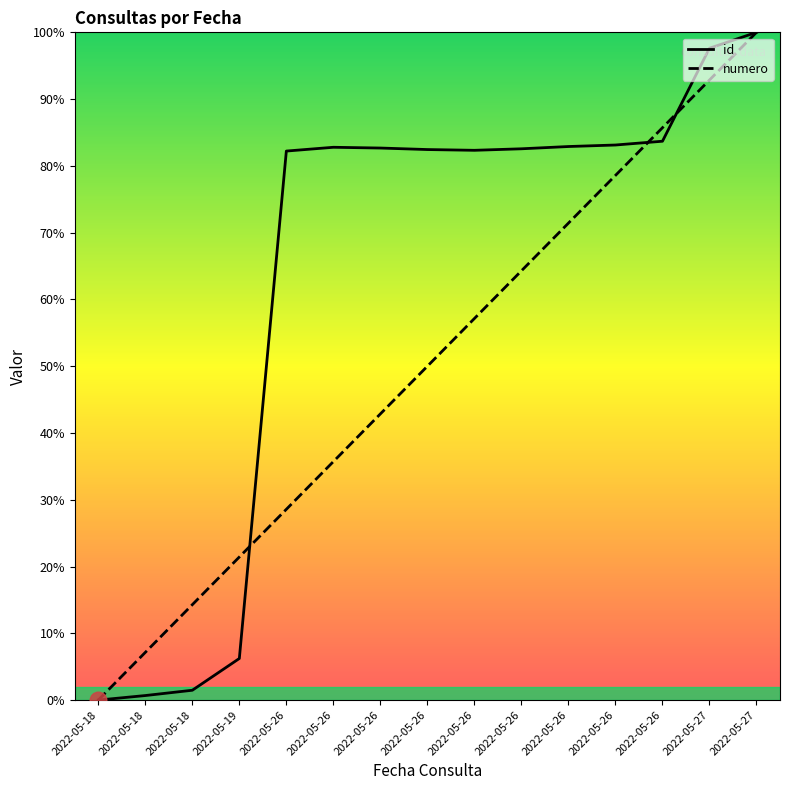

At which label does id first exceed 82?

2022-05-26